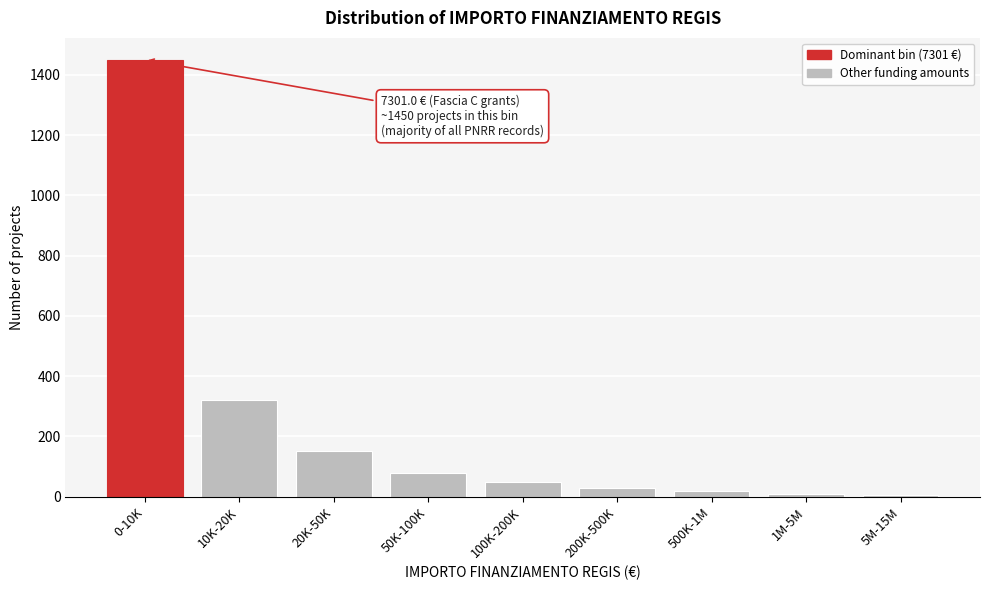

What is the sum of all values?

2115